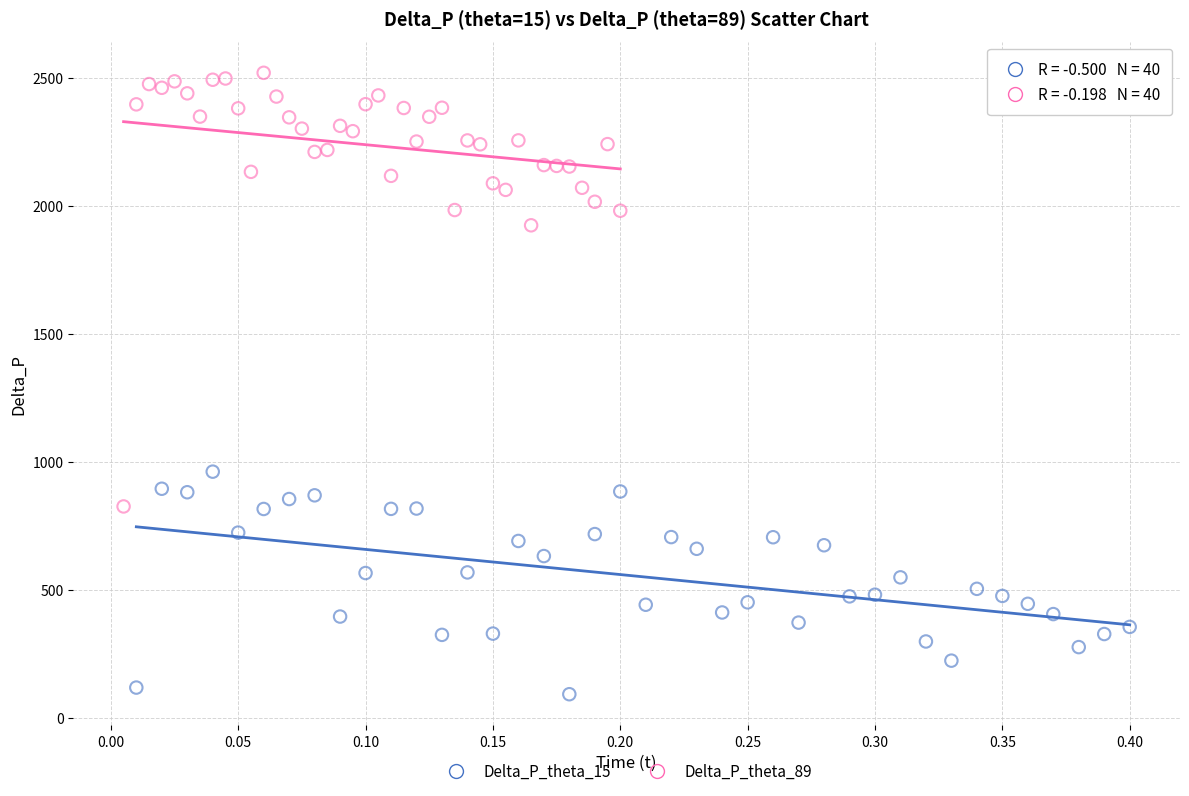

What are all the series names shown in the legend?

Delta_P_theta_15, Delta_P_theta_89